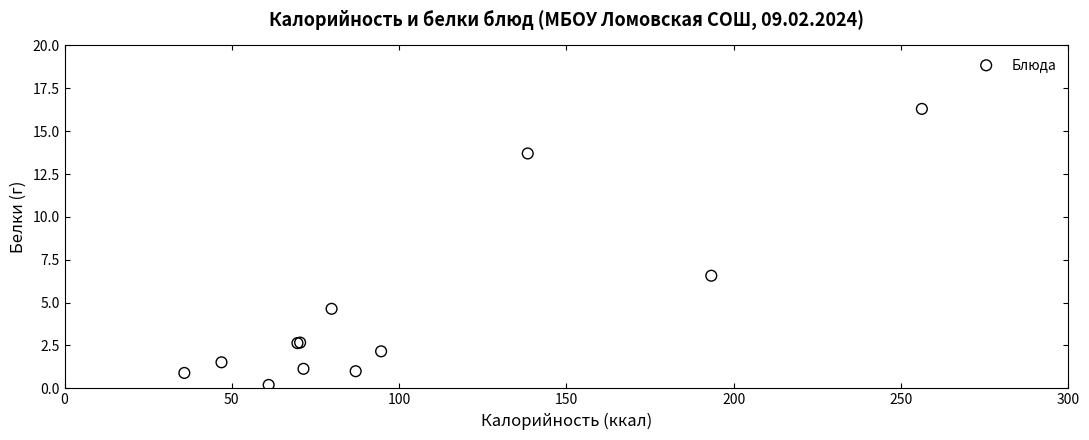

What Y value in the scatter plot is closest to 8?

6.6